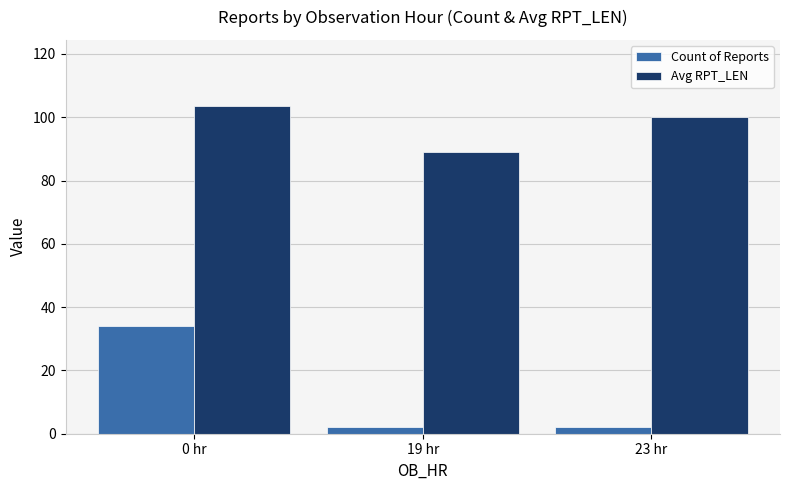

What is the label of the 3rd bar from the right?

0 hr